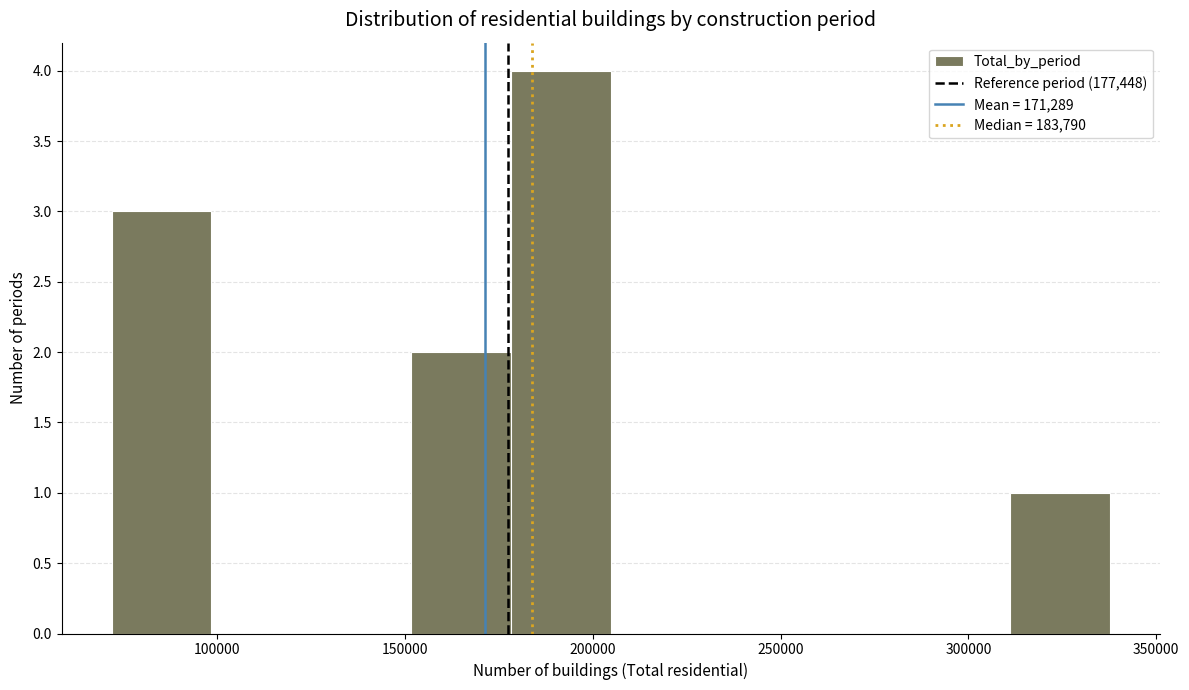

Reading left to right, transcribe this chart: for each bar, give the range it covers on the x-axis and its height. Neither the bar edges nor the heights are printed on the chart, so give them approximately, as read against the axes.

70000 to 100000: 3
100000 to 125000: 0
125000 to 150000: 0
150000 to 180000: 2
180000 to 205000: 4
205000 to 230000: 0
230000 to 260000: 0
260000 to 285000: 0
285000 to 310000: 0
310000 to 340000: 1